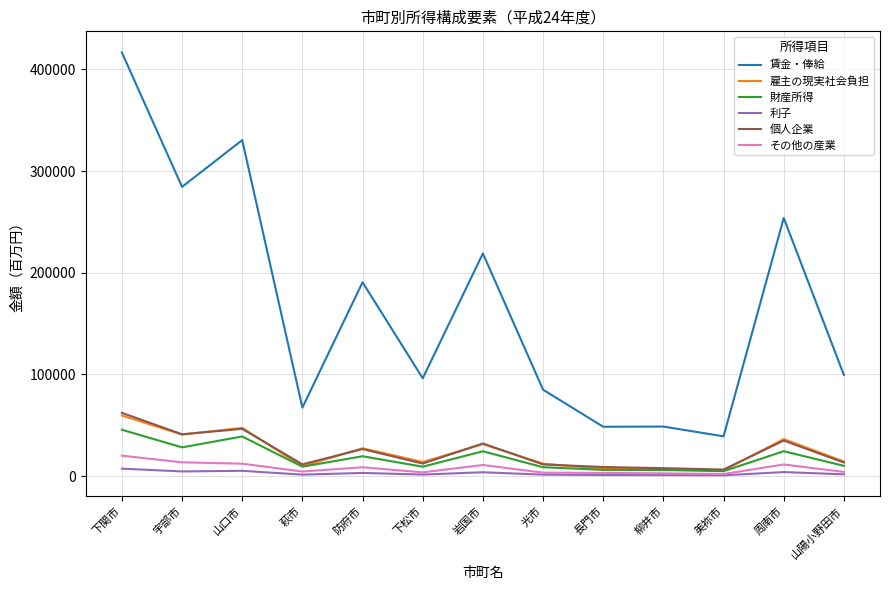

What is the sum of the 賃金・俸給 values at 宇部市 and 長門市?

332954